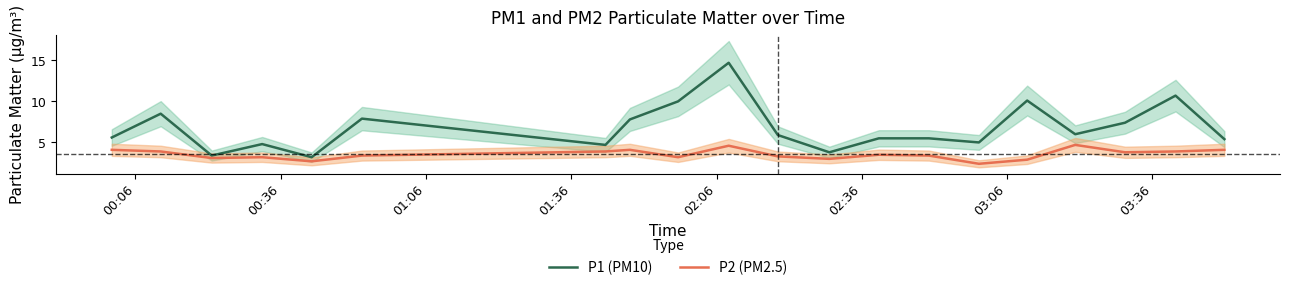

What is the value of the P1 (PM10) point at the 5th from the left?

3.2